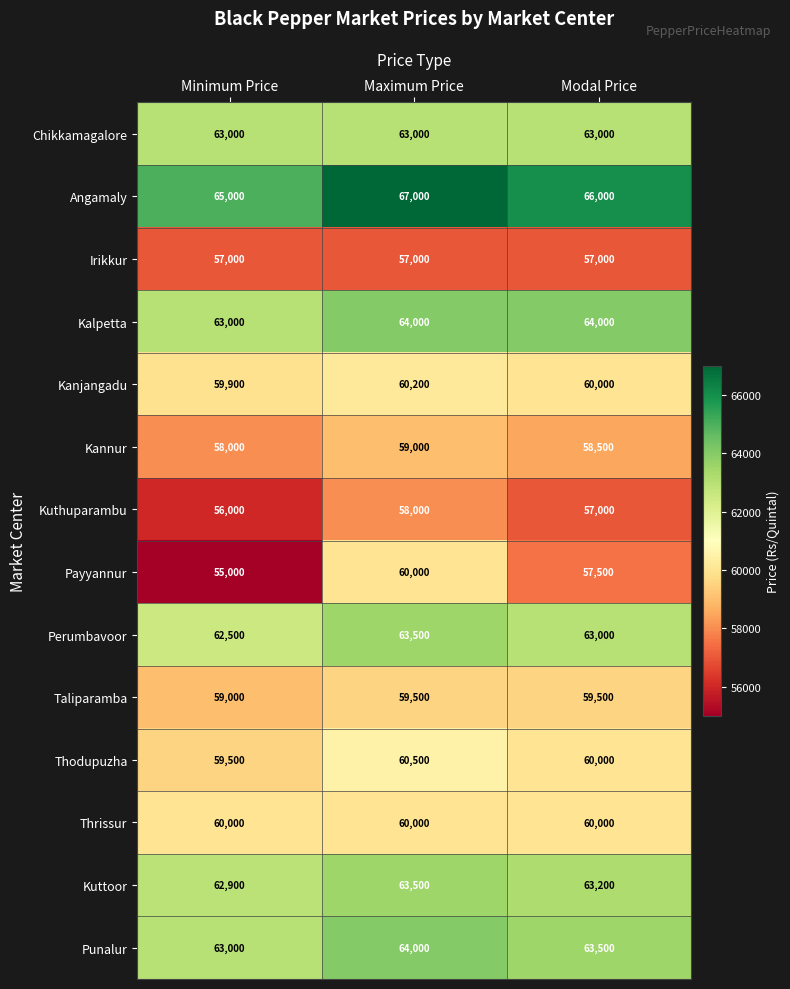

The Punalur series shows 16523 at Modal Price. True or false?

False